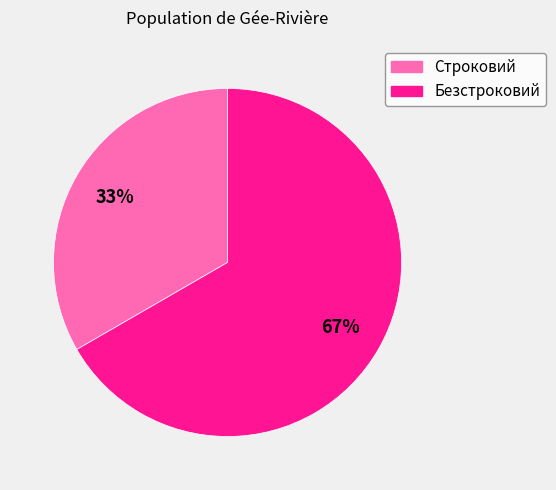

How many segments does this pie chart have?

2